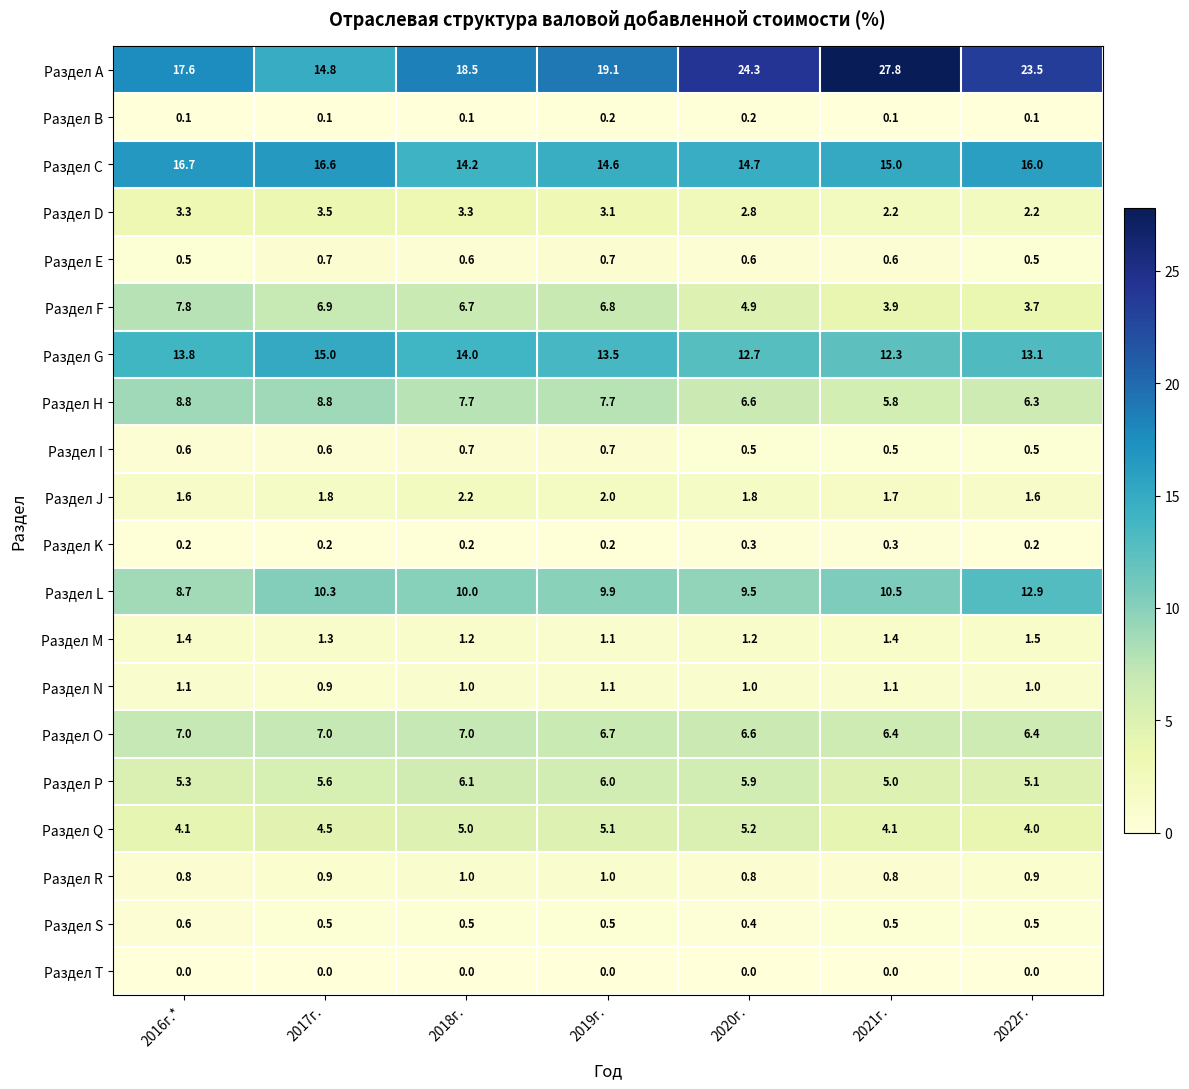

What is the total value across all series at 2016г.*?

100.0